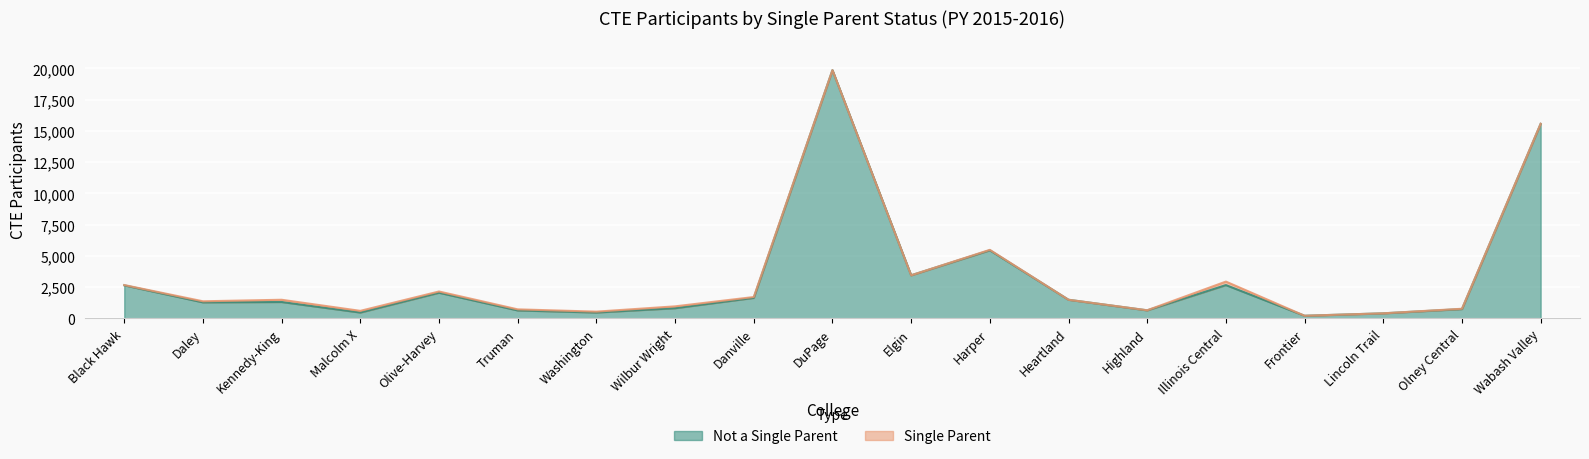

What is the value of the 1st point from the left?

2633